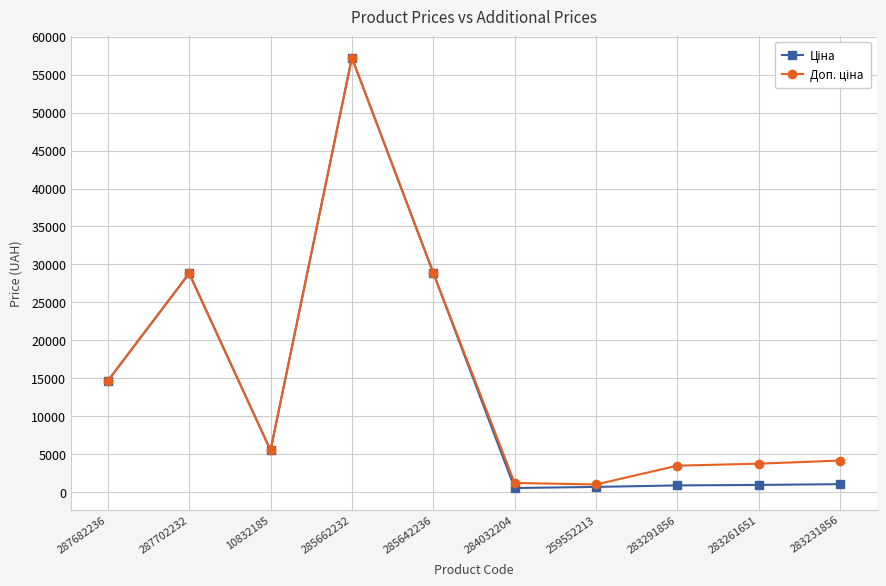

What is the label of the 4th point from the left?

285662232